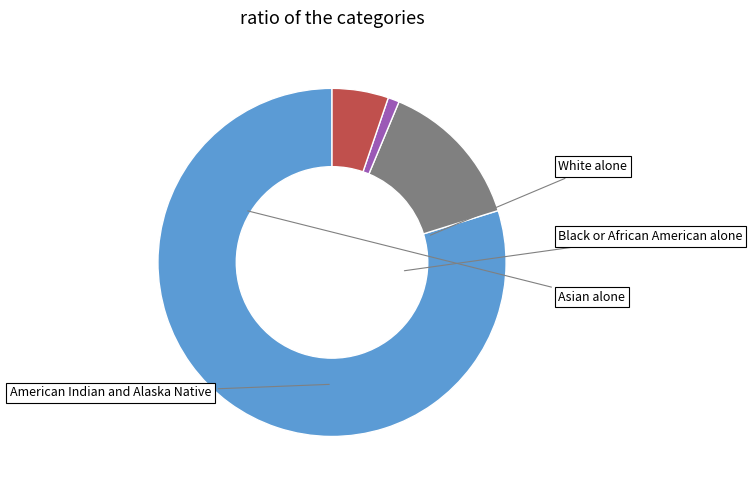

Does any single category account for the majority?

Yes